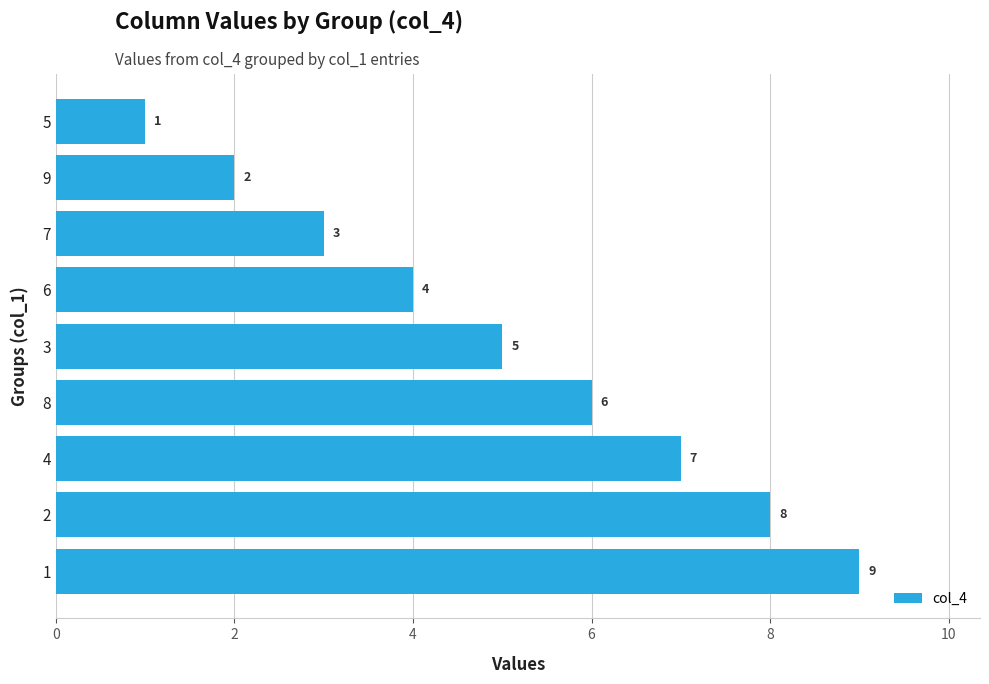

How many distinct data groups are displayed?

1